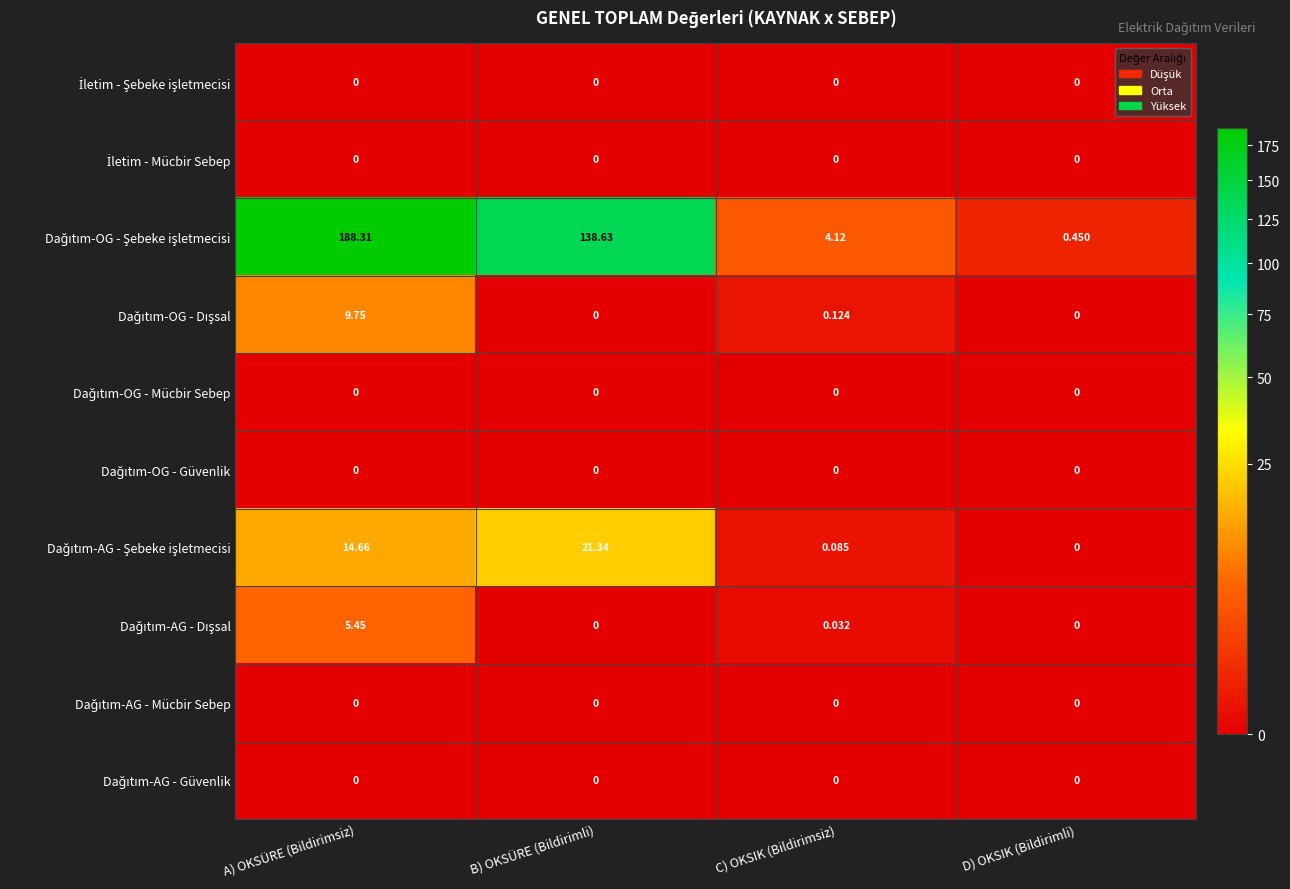

At which category is the sum across all series the highest?

A) OKSÜRE (Bildirimsiz)